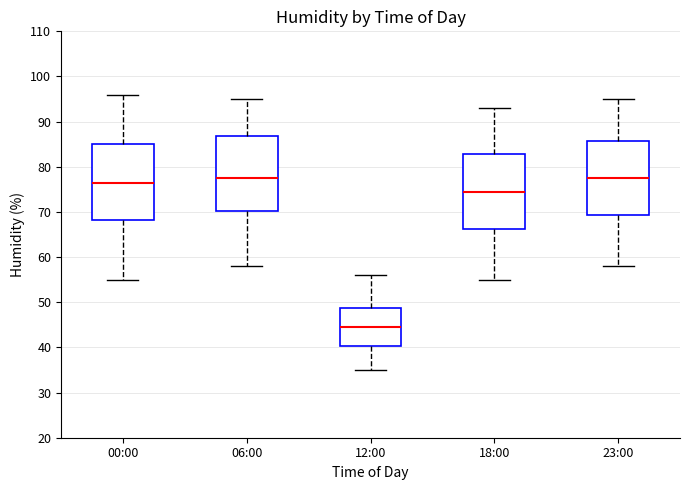

Reading left to right, transcribe this box plot: for each box, give where its median line is, the range the box spans, and where its two whiskers end, as read against the y-axis. The values are not printed on the chart, so give them approximately, as read against the axis.

00:00: median 77, box 68 to 85, whiskers 55 to 96
06:00: median 78, box 70 to 87, whiskers 58 to 95
12:00: median 45, box 40 to 49, whiskers 35 to 56
18:00: median 75, box 66 to 83, whiskers 55 to 93
23:00: median 78, box 69 to 86, whiskers 58 to 95